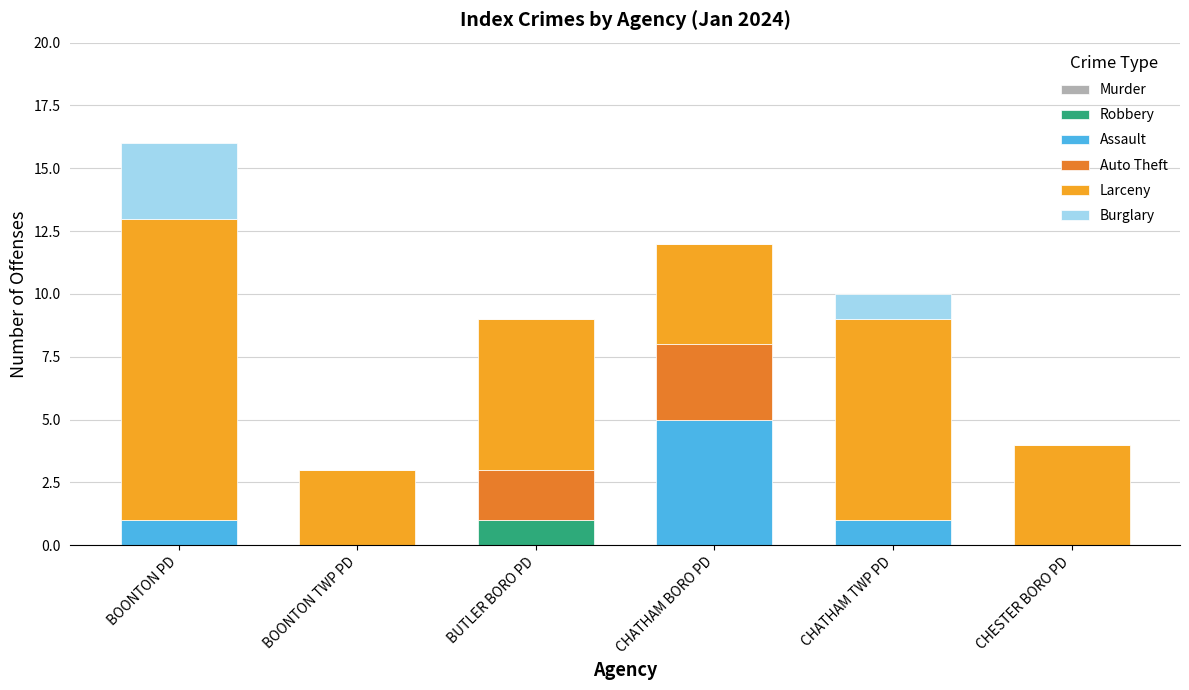

What is the total value across all series at BOONTON TWP PD?

3